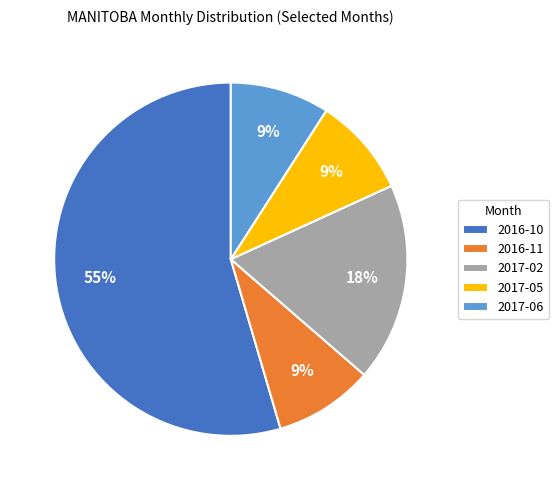

What is the majority slice?

2016-10